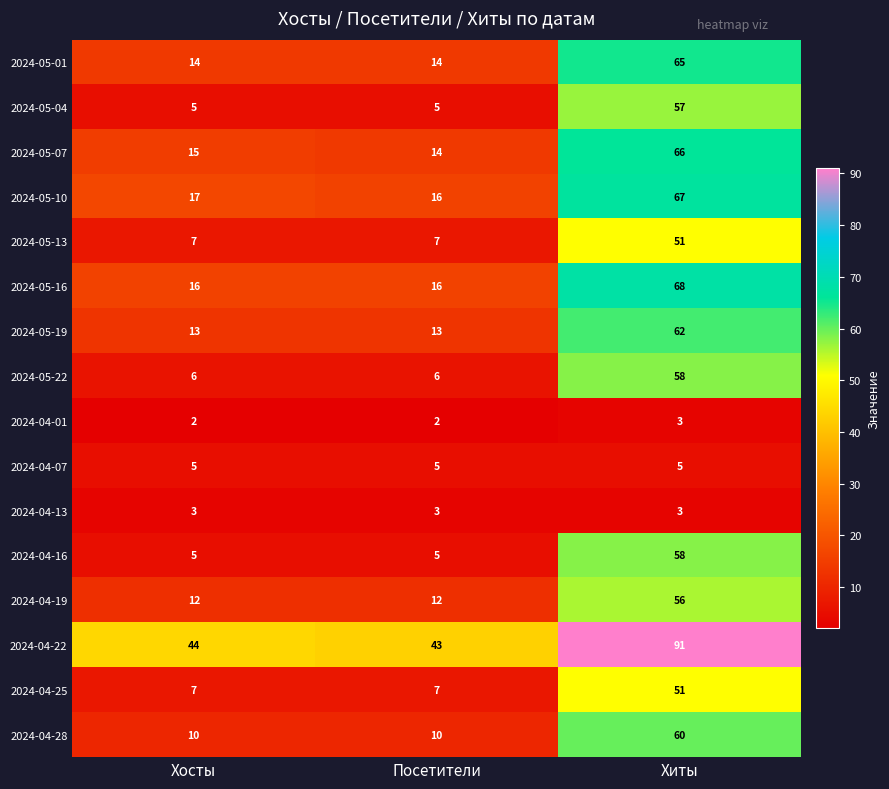

Which series has the largest total across all categories?

2024-04-22